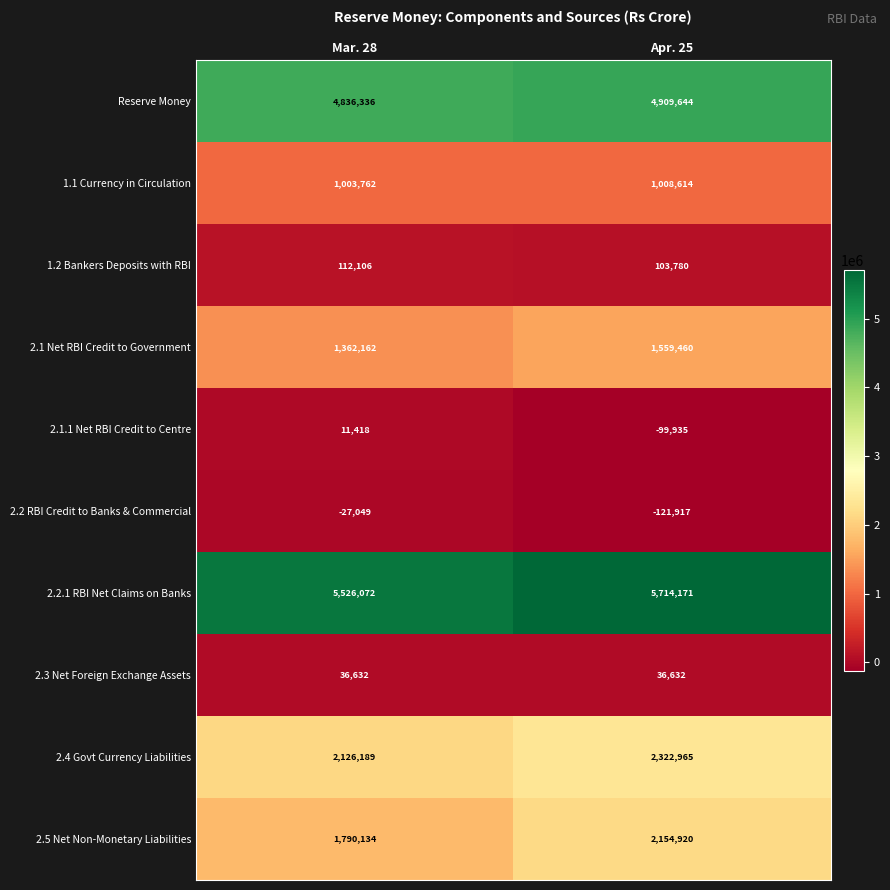

What is the sum of the 2.2.1 RBI Net Claims on Banks values at Mar. 28 and Apr. 25?

11240243